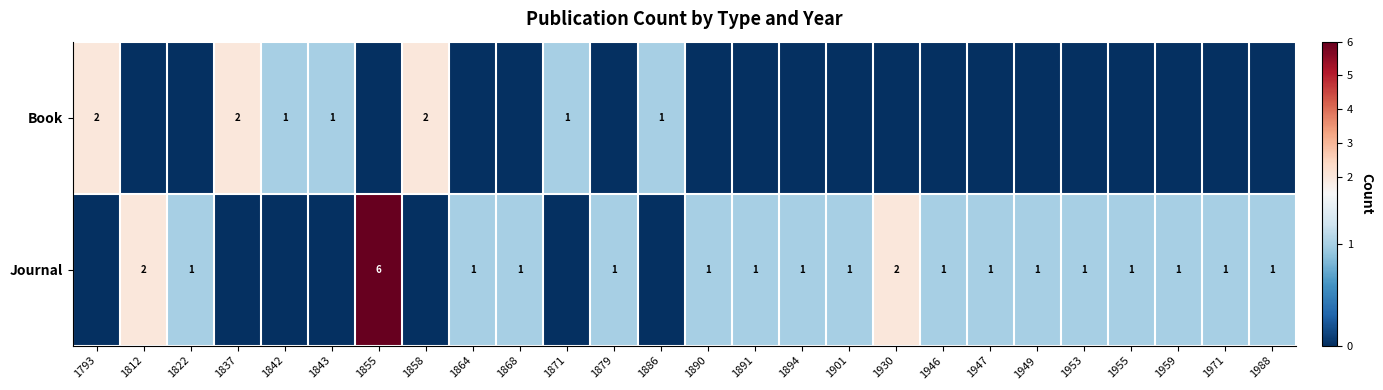

Which label corresponds to the smallest value in the chart?

1812